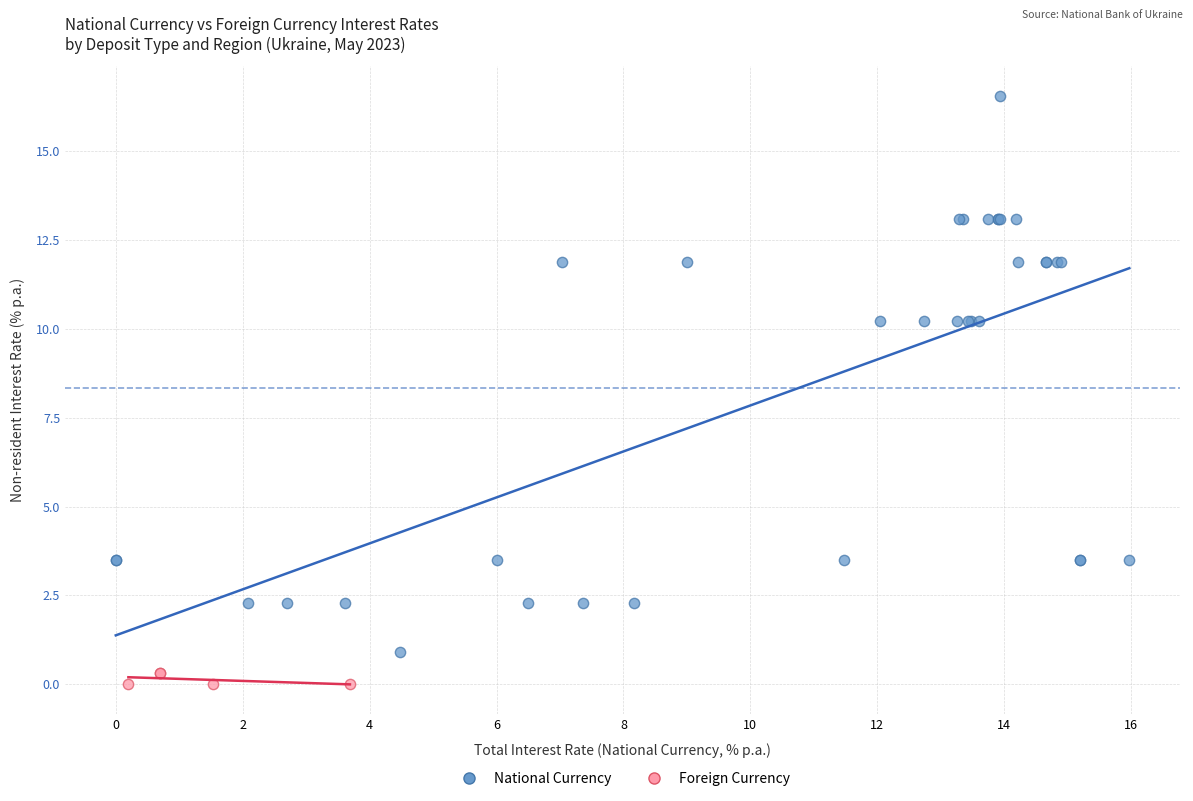

Which series contains the lowest Y value?

Foreign Currency